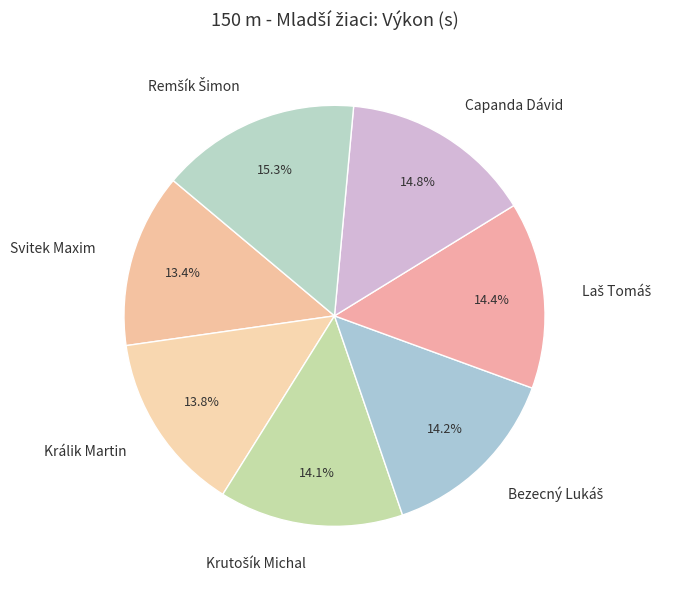

How many slices are in this pie chart?

7